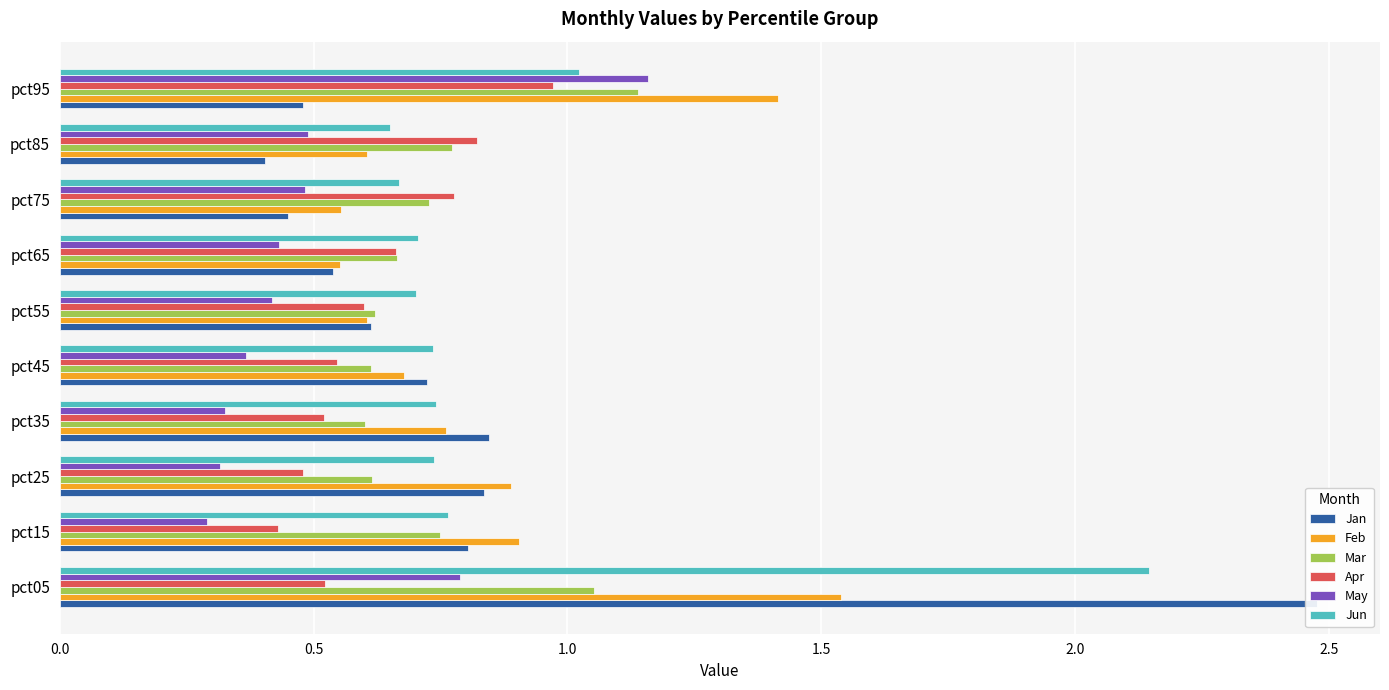

The value of Jan at pct85 is 0.4. True or false?

True